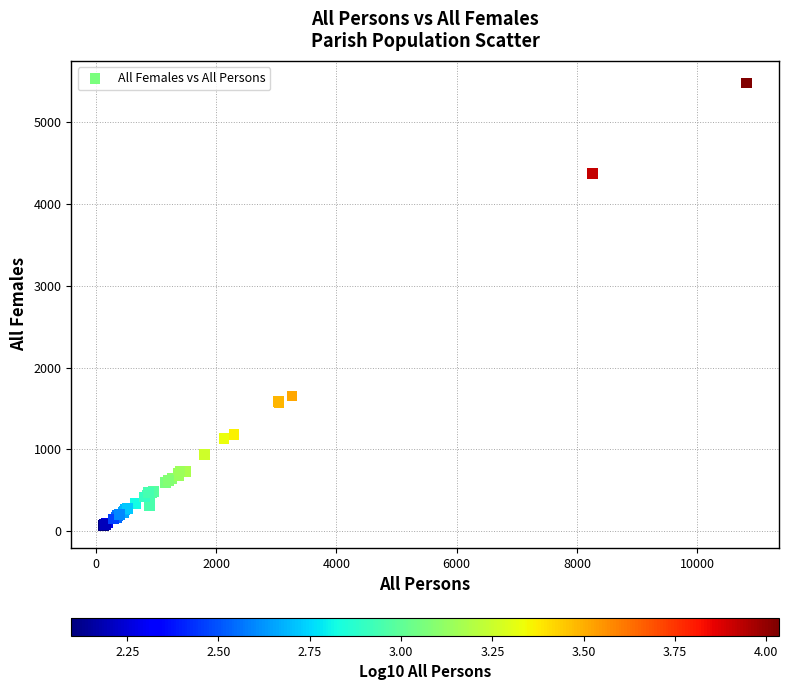

What Y value in the scatter plot is closest to 2773?

1653